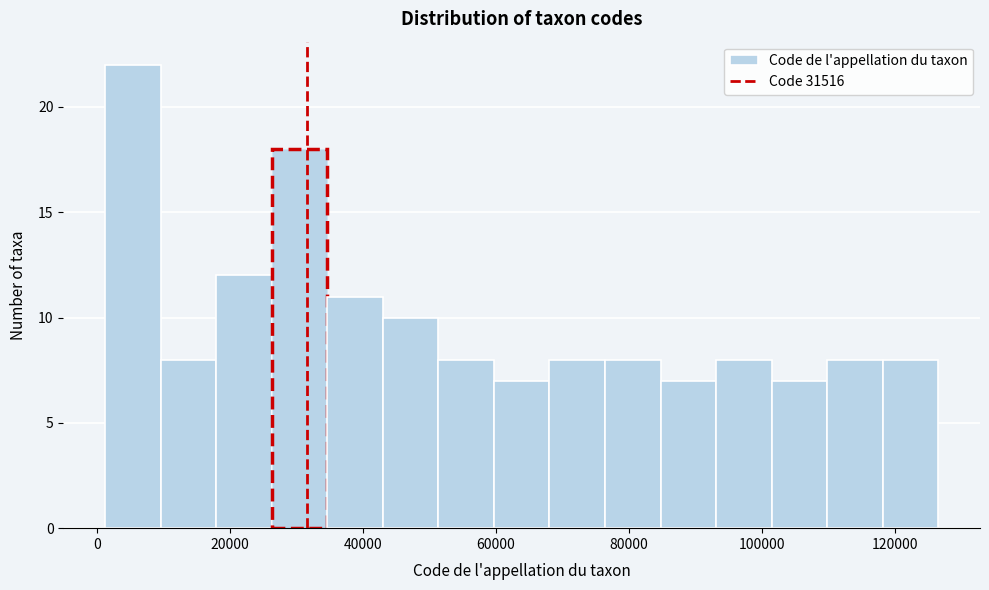

Reading left to right, transcribe this chart: for each bar, give the range it covers on the x-axis and its height. Neither the bar edges nor the heights are printed on the chart, so give them approximately, as read against the axes.

2000 to 10000: 22
10000 to 18000: 8
18000 to 26000: 12
26000 to 34000: 18
34000 to 42000: 11
42000 to 52000: 10
52000 to 60000: 8
60000 to 68000: 7
68000 to 76000: 8
76000 to 84000: 8
84000 to 94000: 7
94000 to 102000: 8
102000 to 110000: 7
110000 to 118000: 8
118000 to 126000: 8